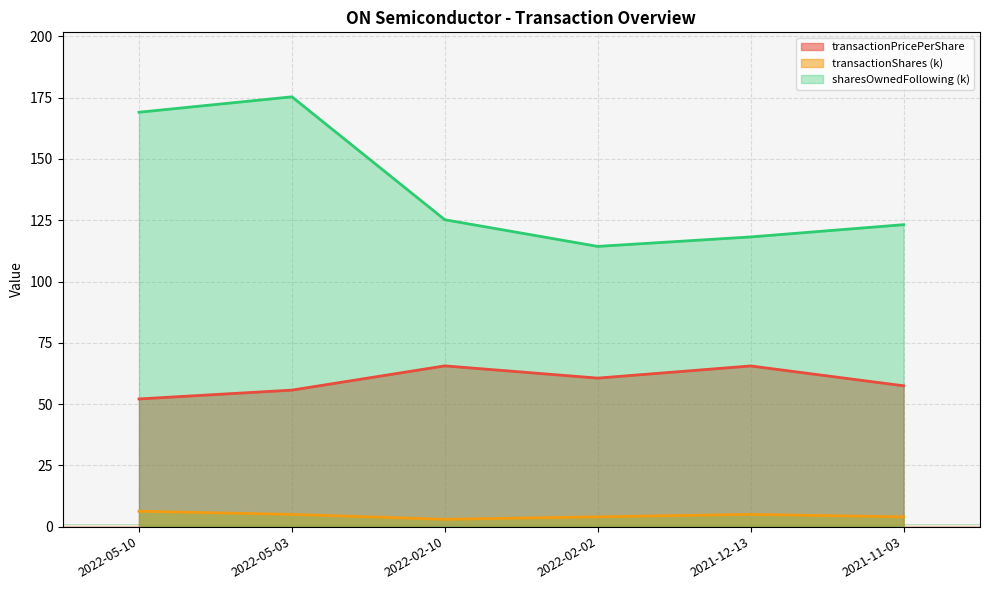

What is the difference between the sharesOwnedFollowingTransaction values at 2021-12-13 and 2022-05-10?

50.9